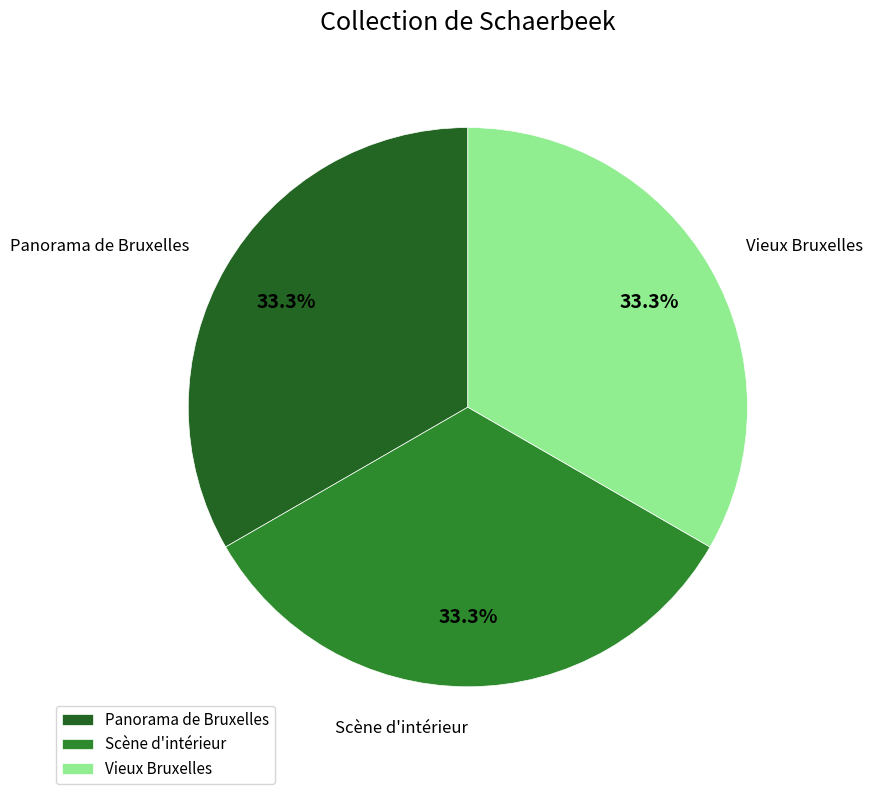

Does Panorama de Bruxelles account for over 50% of the chart?

No